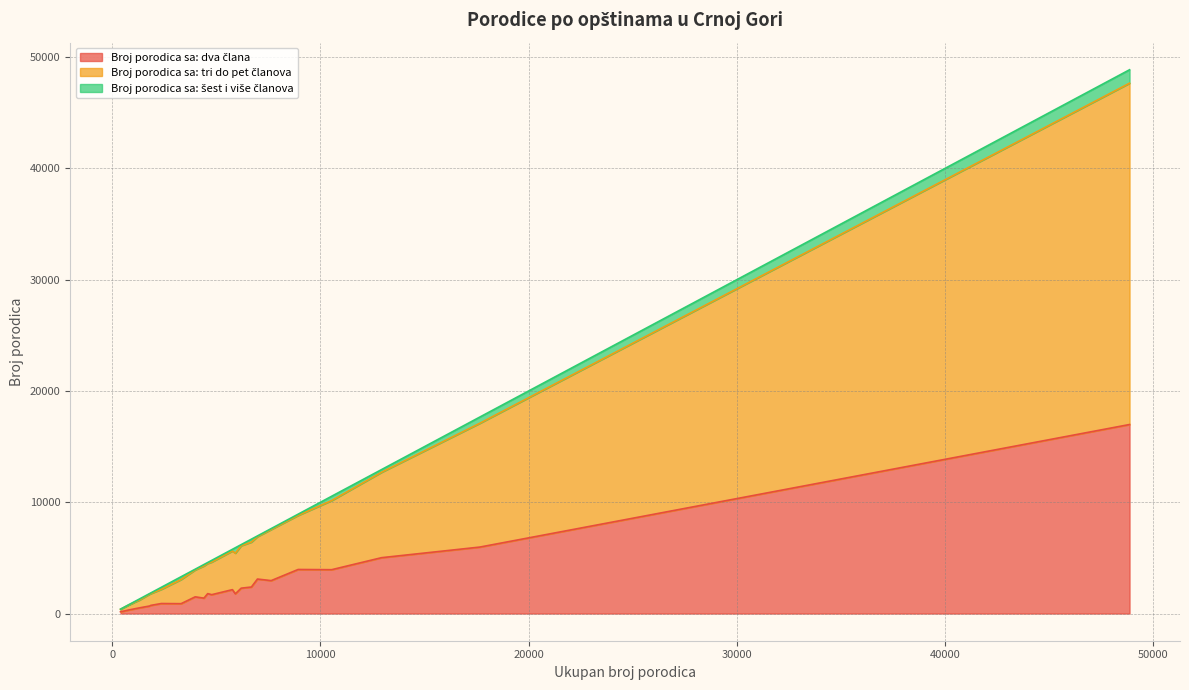

Is the value of Broj porodica sa: tri do pet članova at Pljevlja greater than the value of Broj porodica sa: dva člana at Cetinje?

Yes